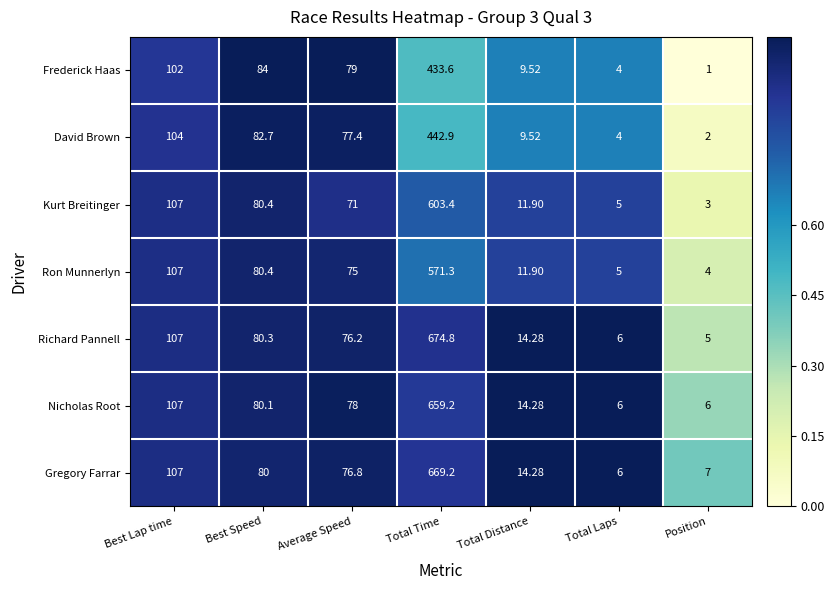

What is the spread (max minus min) of values at Total Laps?

2.0